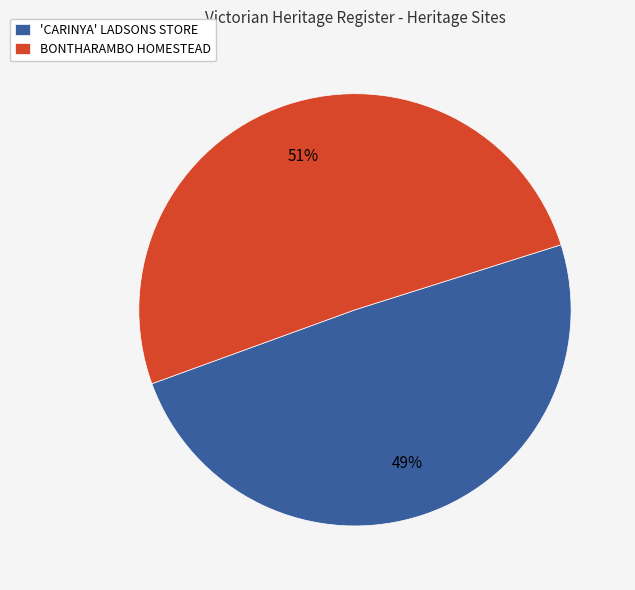

To the nearest percent, what portion does BONTHARAMBO HOMESTEAD represent?

51%